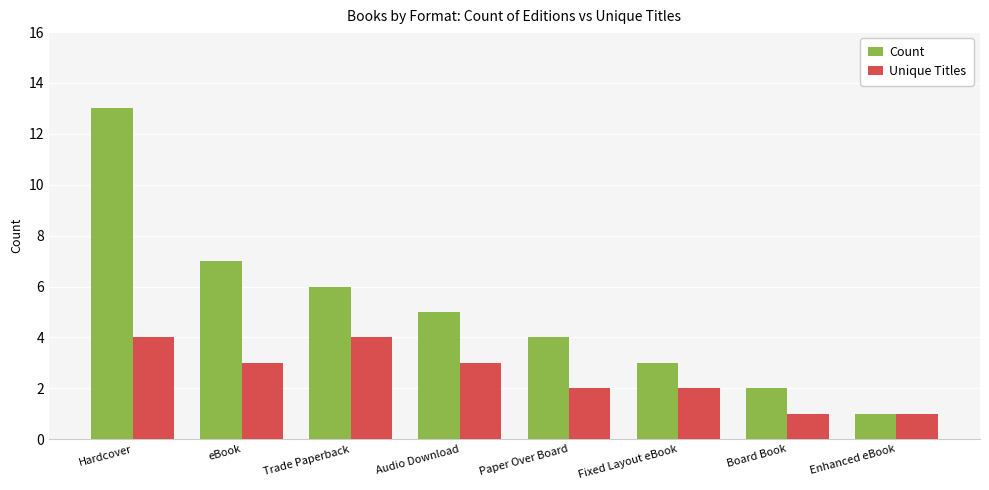

Reading right to left, extract all data points from this chart.

Count: Enhanced eBook=1	Board Book=2	Fixed Layout eBook=3	Paper Over Board=4	Audio Download=5	Trade Paperback=6	eBook=7	Hardcover=13
Unique Titles: Enhanced eBook=1	Board Book=1	Fixed Layout eBook=2	Paper Over Board=2	Audio Download=3	Trade Paperback=4	eBook=3	Hardcover=4